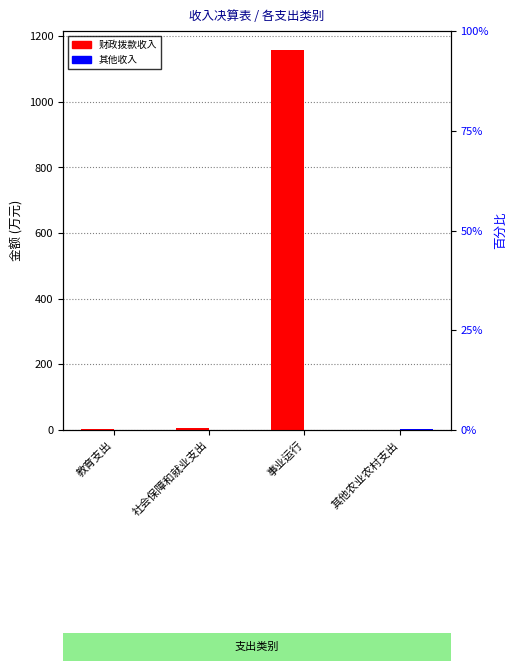

What is the difference between the highest and lowest values at 事业运行?

1158.1